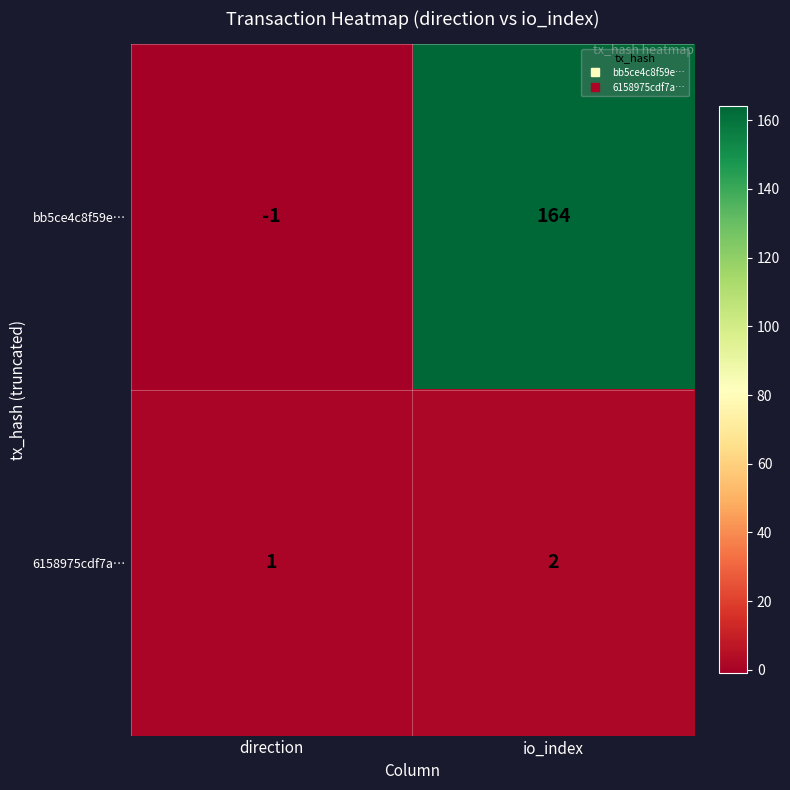

Which category has the lowest value across all series?

direction